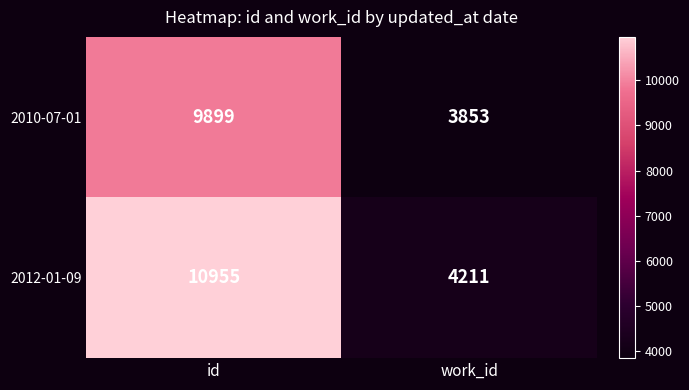

What is the approximate value of 2010-07-01 at work_id?

3853